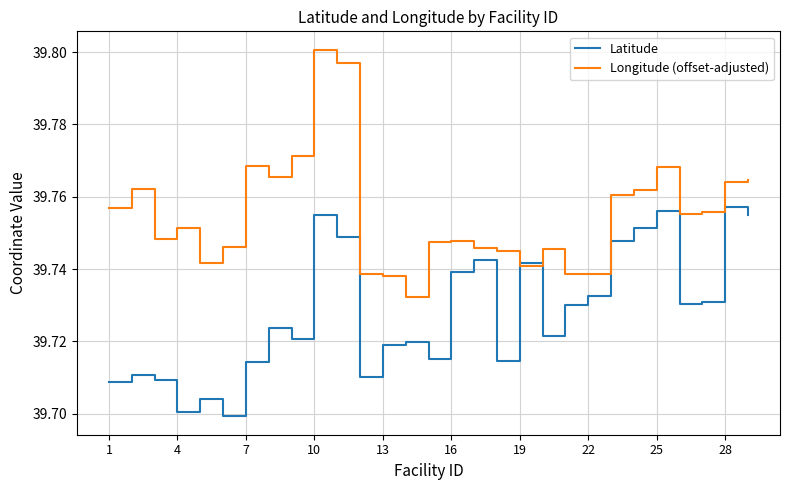

Rank the series by their average value, from lowest to highest.

Latitude, Longitude (offset-adjusted)